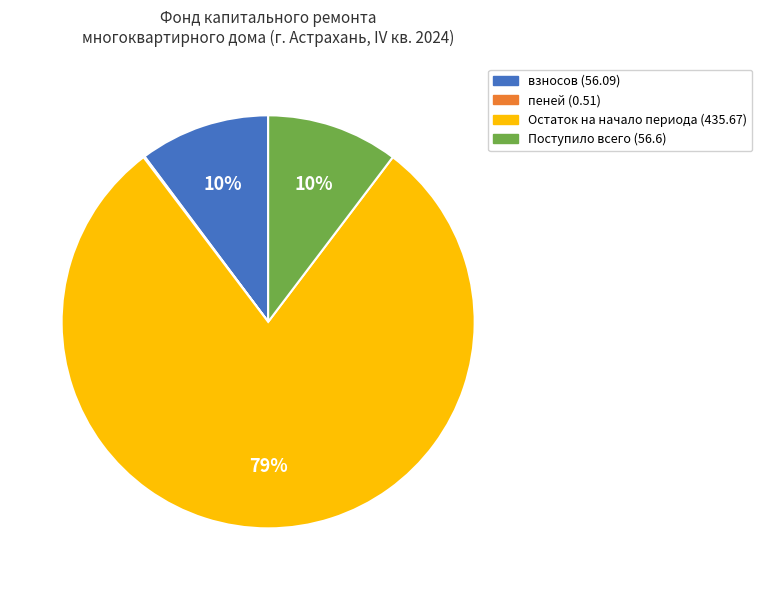

Does Поступило всего (56.6) represent more than half of the total?

No